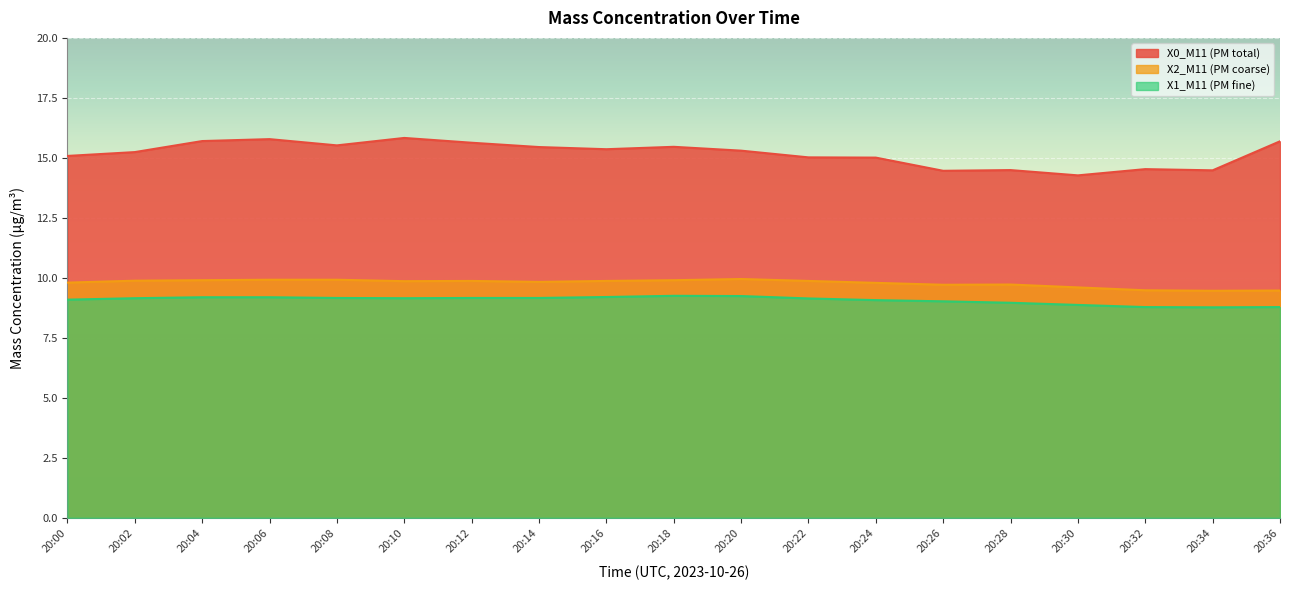

Reading right to left, what are all the values shown in this chart?

X0_M11 (PM total): 20:36=15.7	20:34=14.5	20:32=14.5	20:30=14.3	20:28=14.5	20:26=14.5	20:24=15.0	20:22=15.0	20:20=15.3	20:18=15.5	20:16=15.4	20:14=15.4	20:12=15.6	20:10=15.8	20:08=15.5	20:06=15.8	20:04=15.7	20:02=15.2	20:00=15.1
X2_M11 (PM coarse): 20:36=9.5	20:34=9.5	20:32=9.5	20:30=9.6	20:28=9.7	20:26=9.7	20:24=9.8	20:22=9.9	20:20=9.9	20:18=9.9	20:16=9.9	20:14=9.8	20:12=9.9	20:10=9.9	20:08=9.9	20:06=9.9	20:04=9.9	20:02=9.9	20:00=9.8
X1_M11 (PM fine): 20:36=8.8	20:34=8.8	20:32=8.8	20:30=8.9	20:28=9.0	20:26=9.0	20:24=9.1	20:22=9.1	20:20=9.2	20:18=9.2	20:16=9.2	20:14=9.2	20:12=9.2	20:10=9.2	20:08=9.2	20:06=9.2	20:04=9.2	20:02=9.2	20:00=9.1